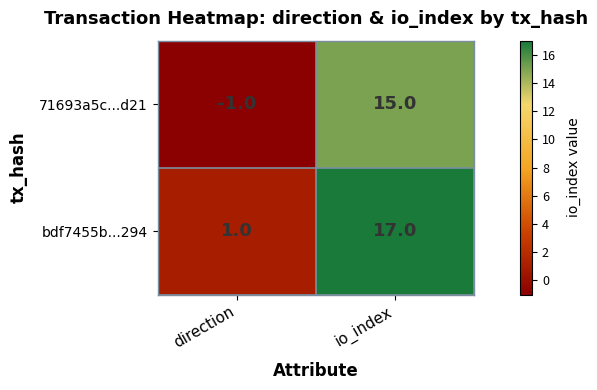

What is the approximate value of bdf7455b...294 at io_index?

17